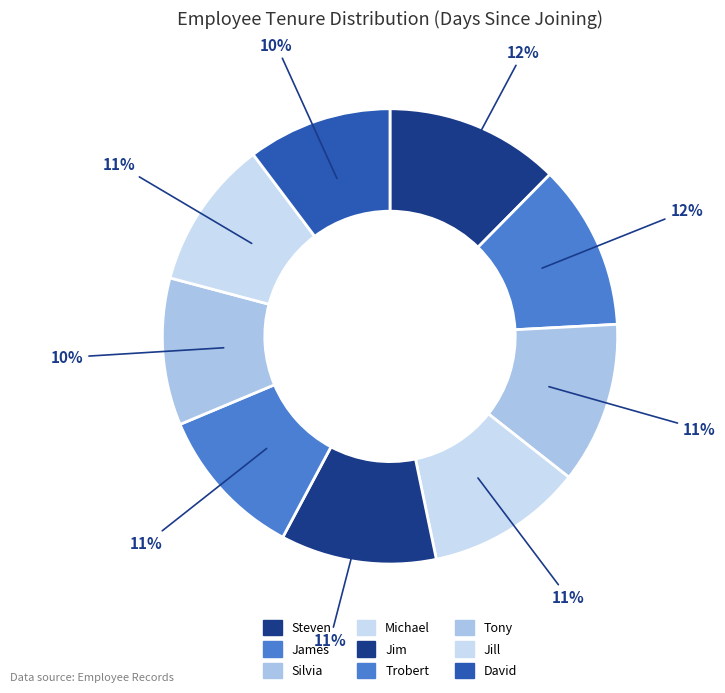

Is the sum of Michael and Silvia greater than half?

No